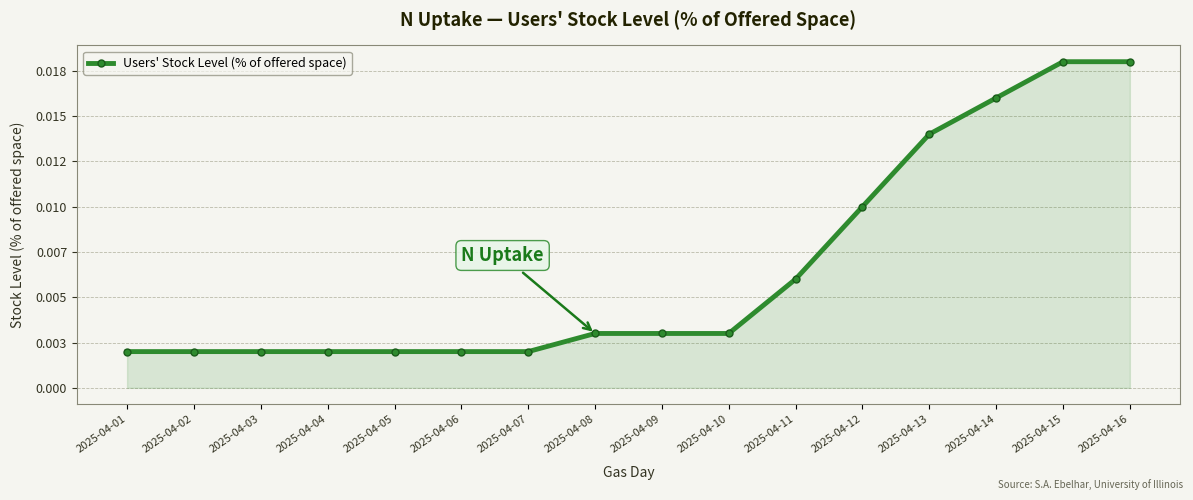

Does the chart have visible grid lines?

Yes